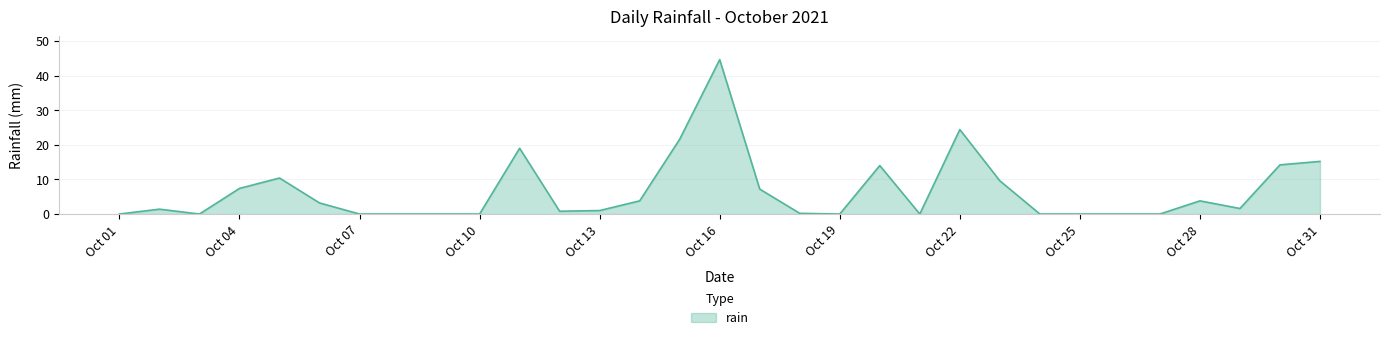

What is the maximum value shown in the chart?

44.6